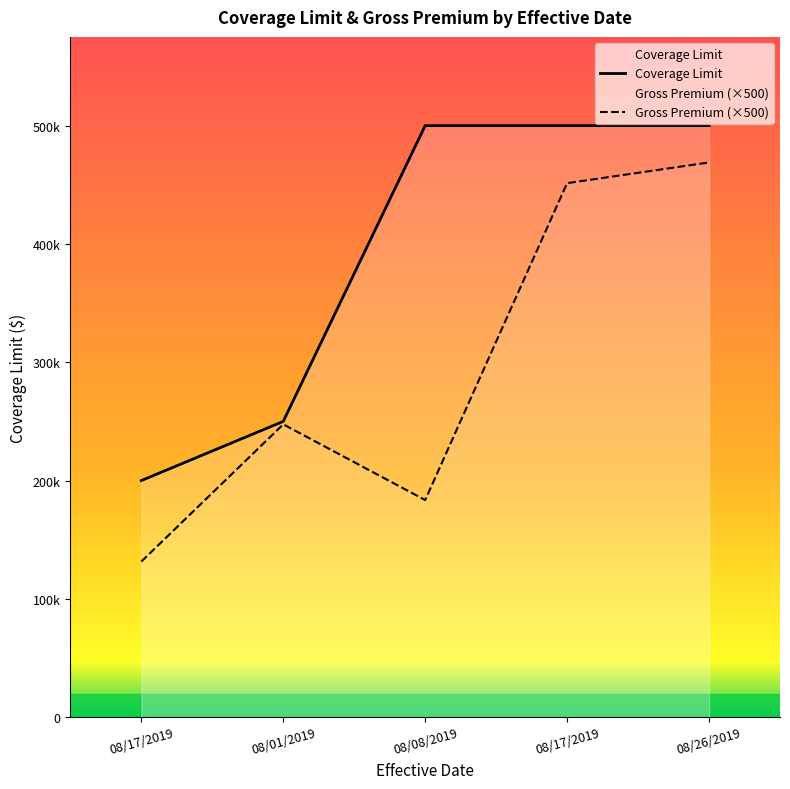

Does the chart display data point markers on the line(s)?

No